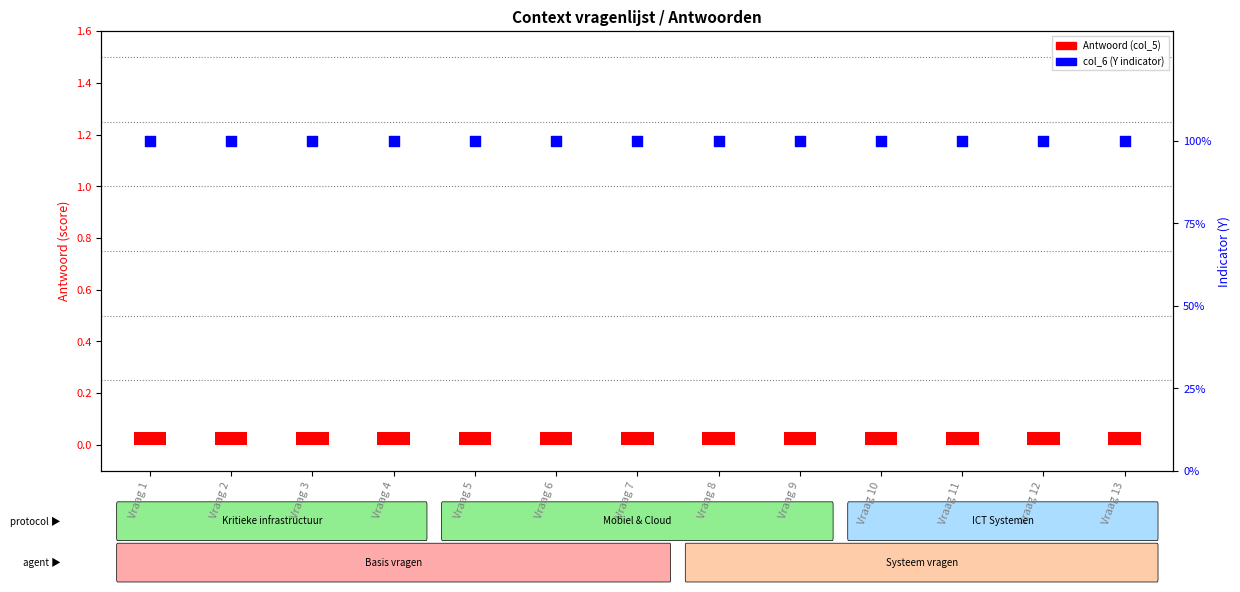

Which series contains the highest Y value?

col_6 (Y)